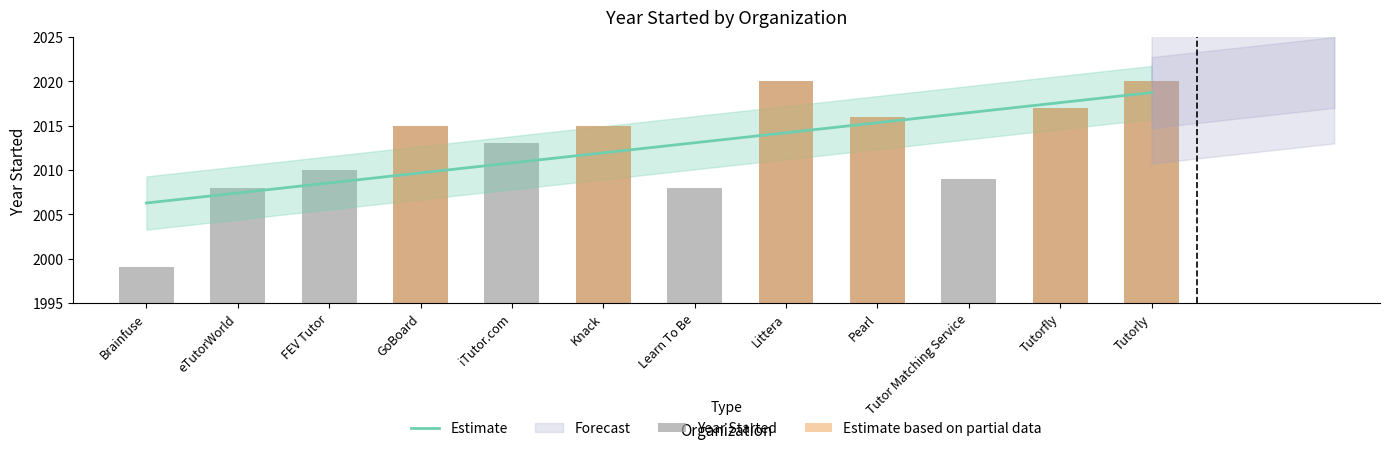

What is the difference between the maximum and minimum values?

21